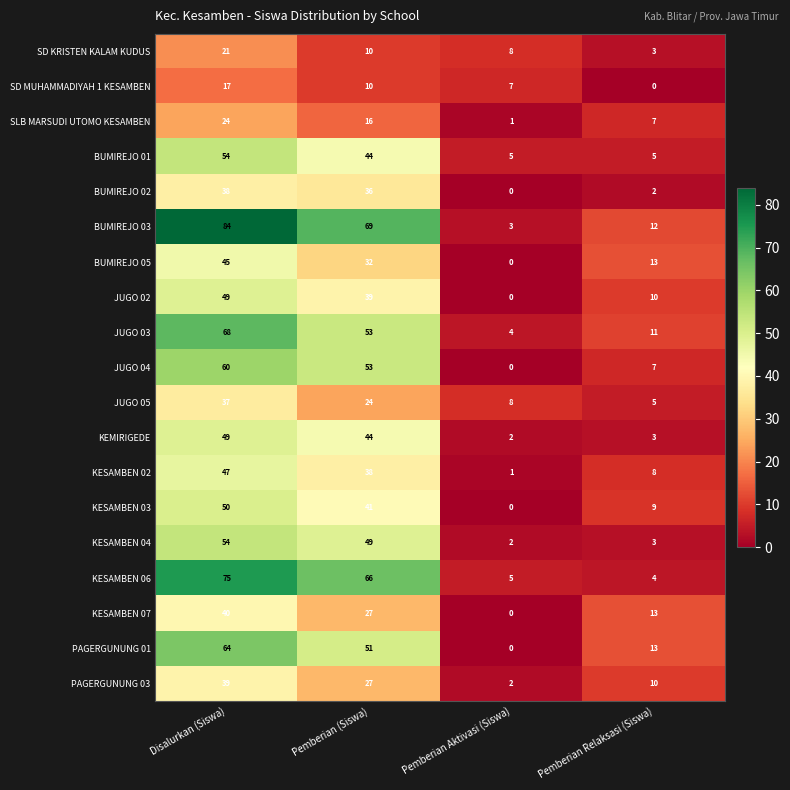

What is the lowest value of the SD KRISTEN KALAM KUDUS series?

3